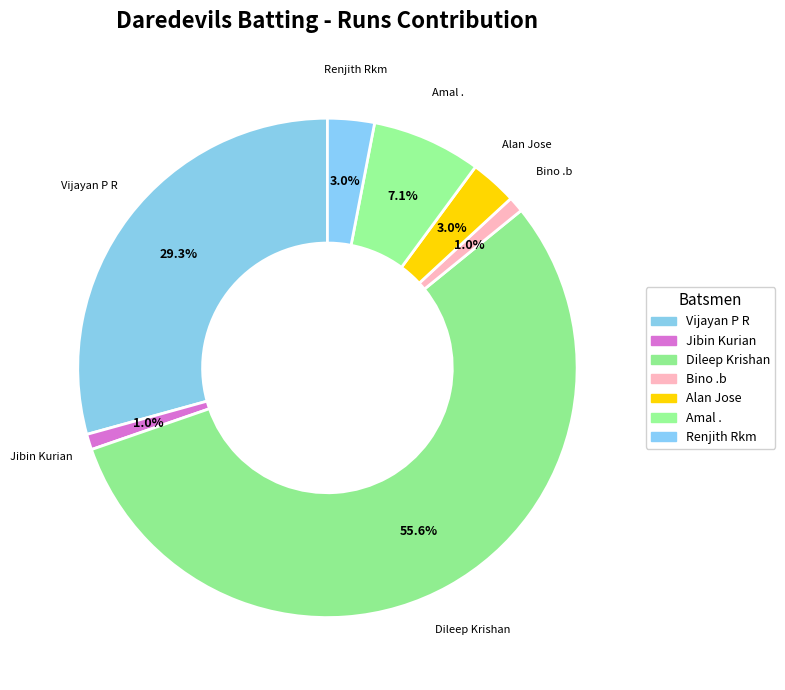

How many slices are in this pie chart?

7